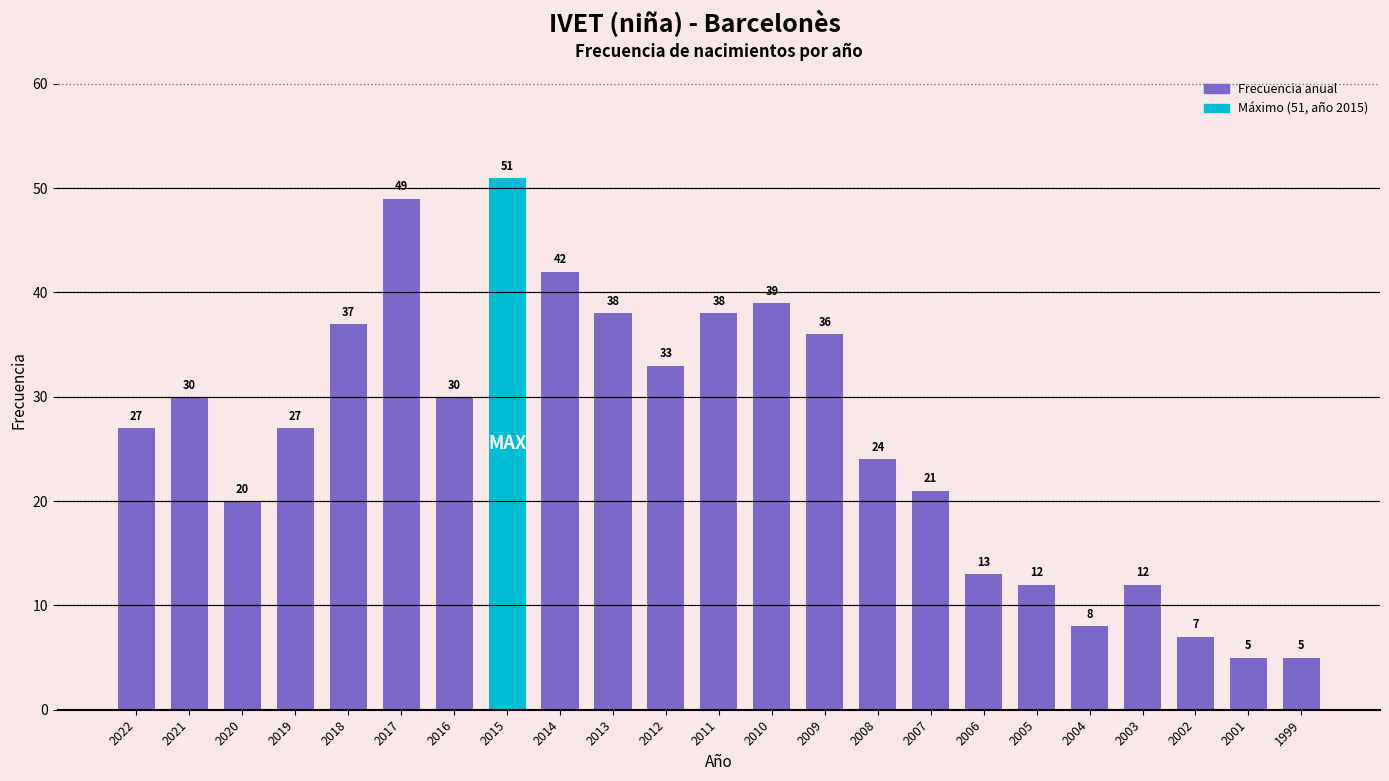

What is the change in value from 2003 to 2001?

-7